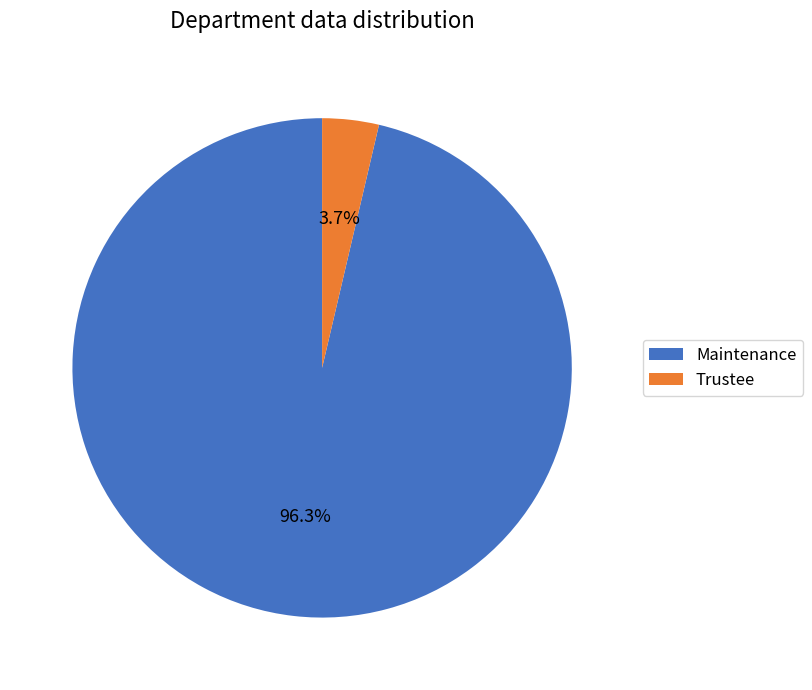

Is the sum of Trustee and Maintenance greater than half?

Yes